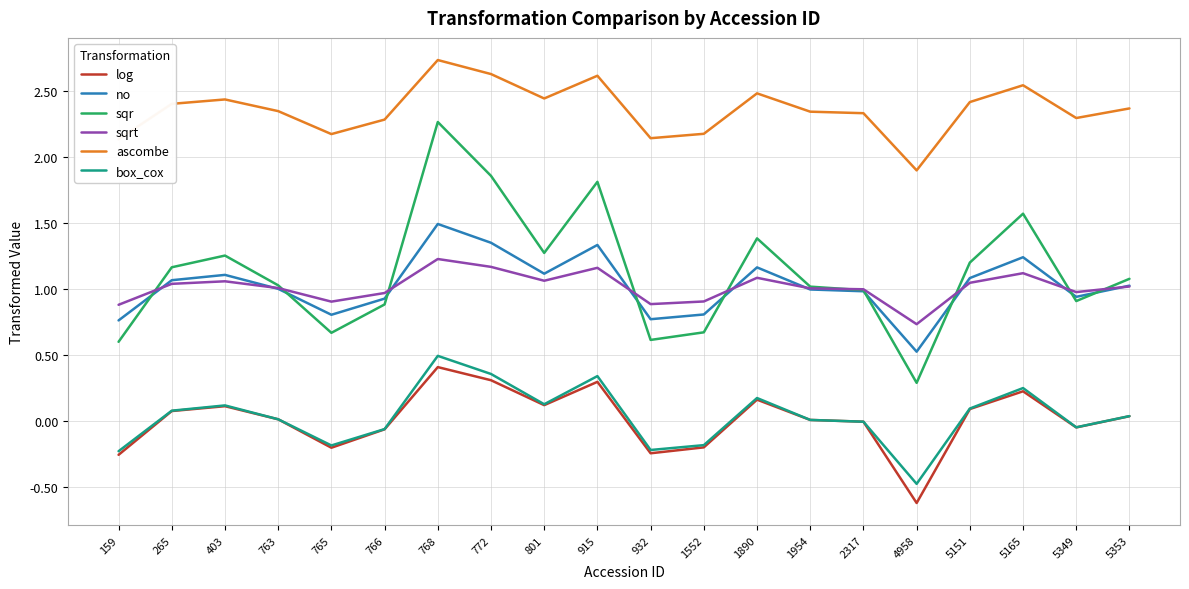

What is the total value across all series at 1954?

5.4